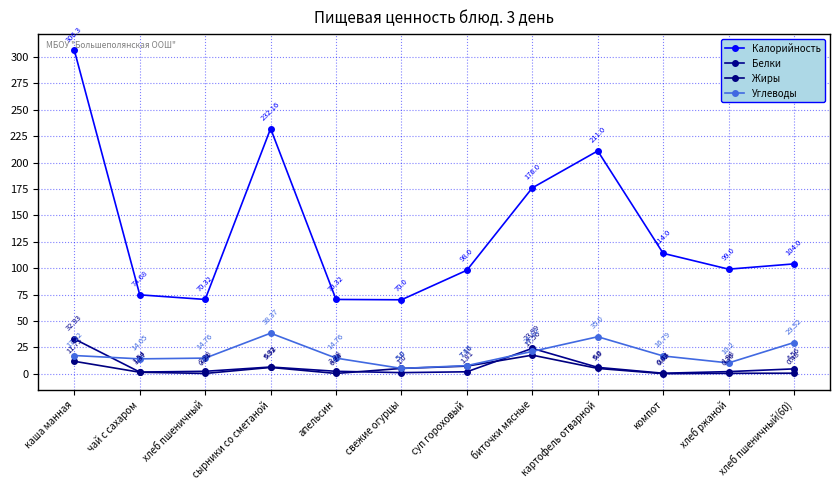

How many lines are shown in the chart?

4